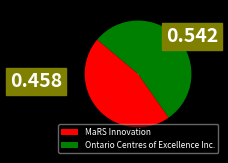

Which slice represents more than half of the pie?

Ontario Centres of Excellence Inc.